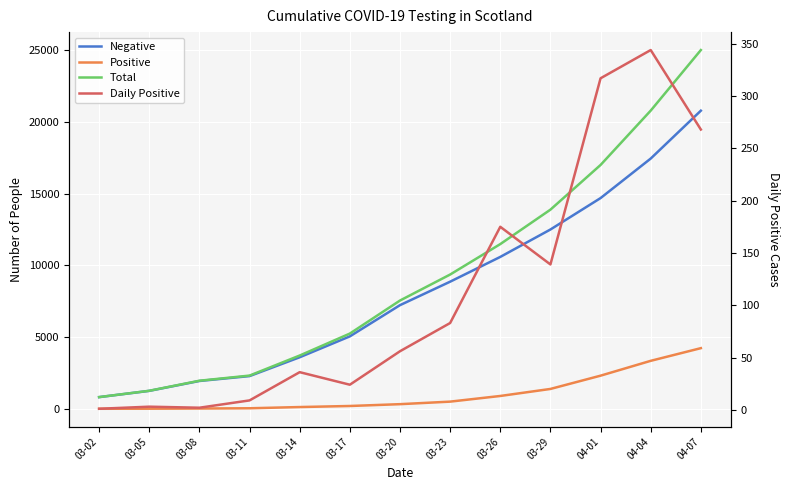

List the series in order of their peak value, lowest first.

Daily Positive, Positive, Negative, Total